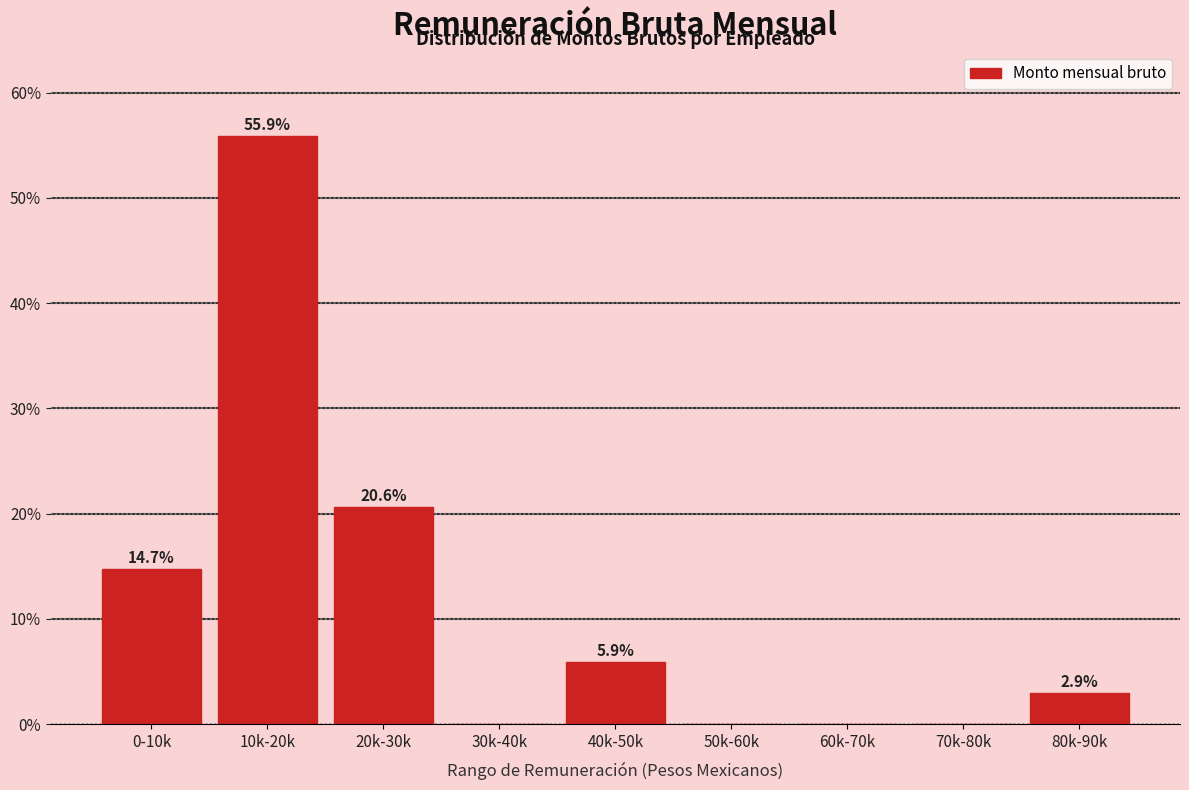

Reading left to right, what are all the values shown in this chart?

0-10k=14.7	10k-20k=55.9	20k-30k=20.6	30k-40k=0.0	40k-50k=5.9	50k-60k=0.0	60k-70k=0.0	70k-80k=0.0	80k-90k=2.9